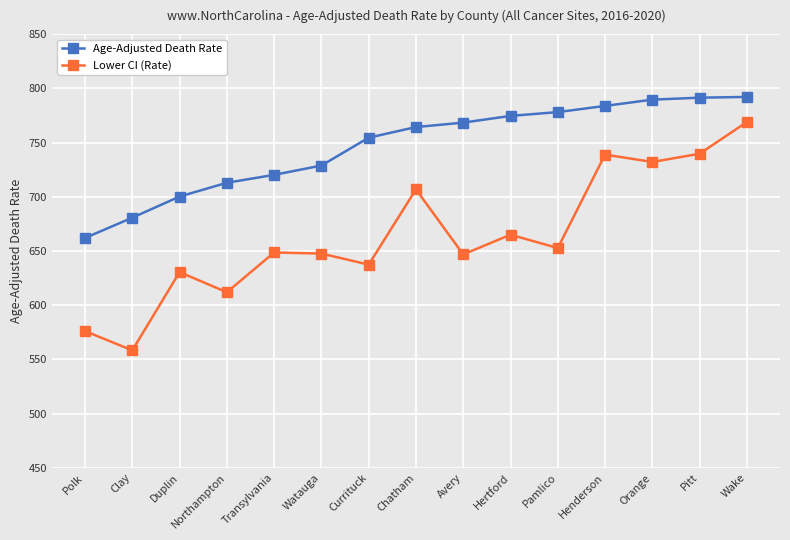

True or false: Lower CI (Rate) has more than 0 interior local peaks.

True